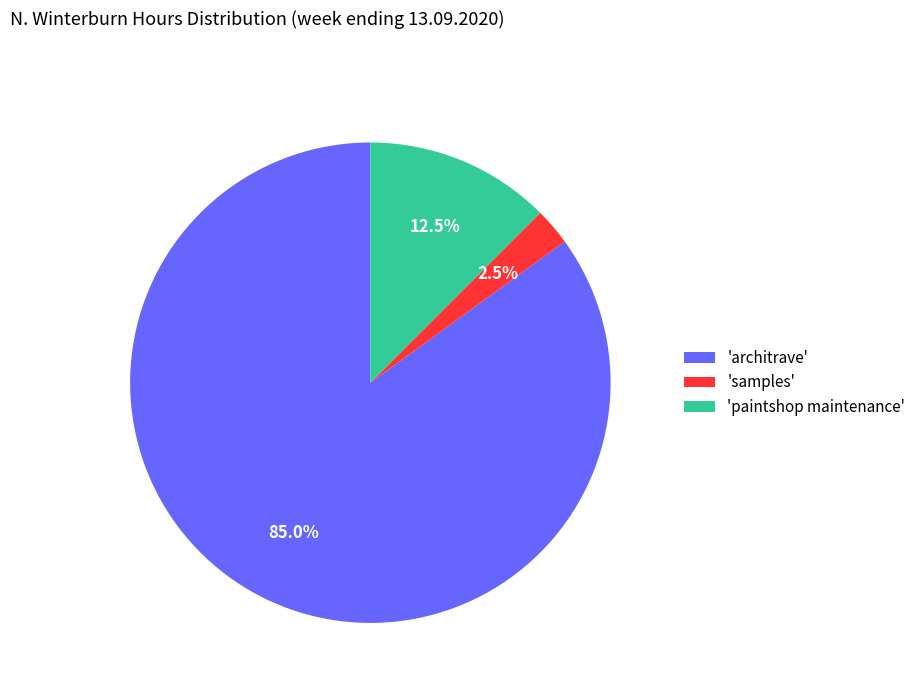

What is the majority slice?

'architrave'